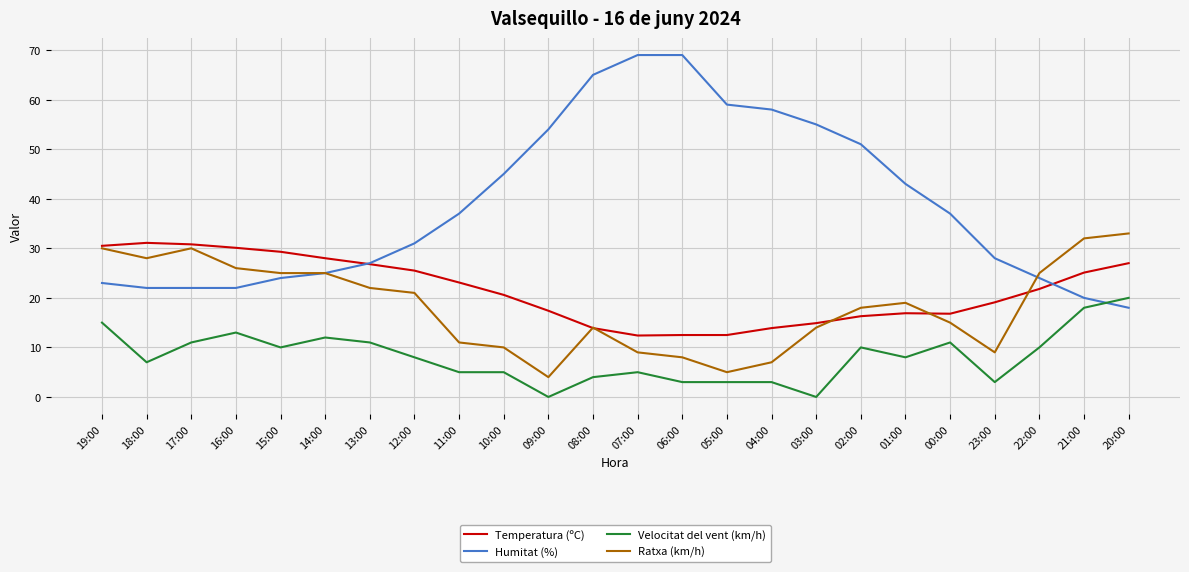

What is the difference between the Ratxa (km/h) values at 04:00 and 22:00?

18.0